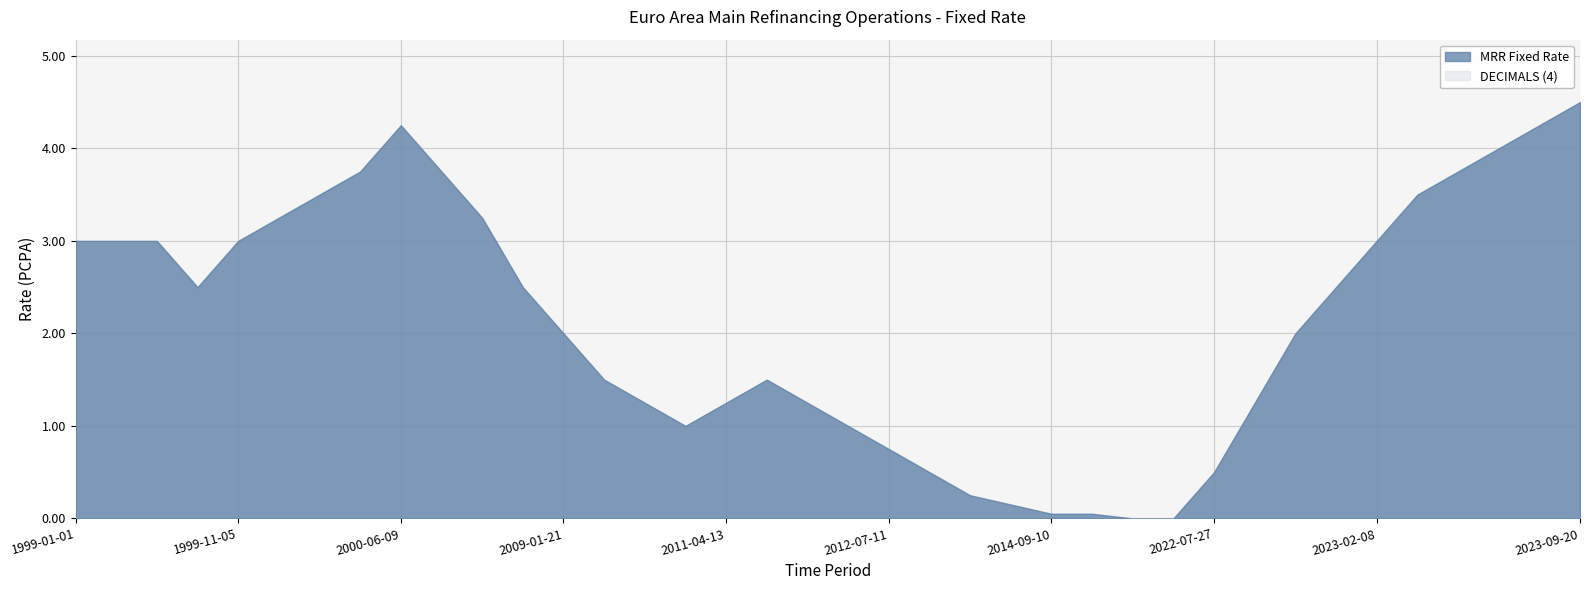

What is the average value?

2.1